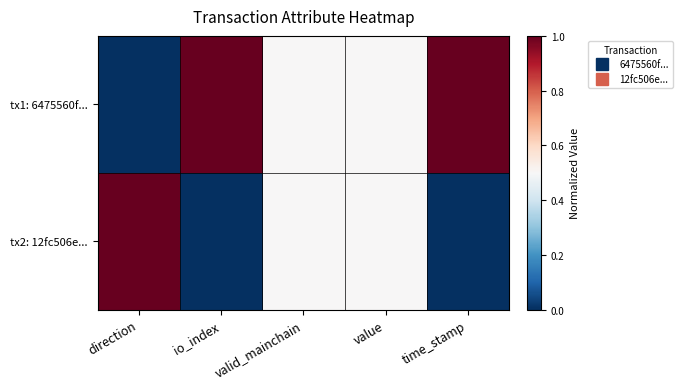

Which series changed the most between direction and valid_mainchain?

tx1: 6475560f...